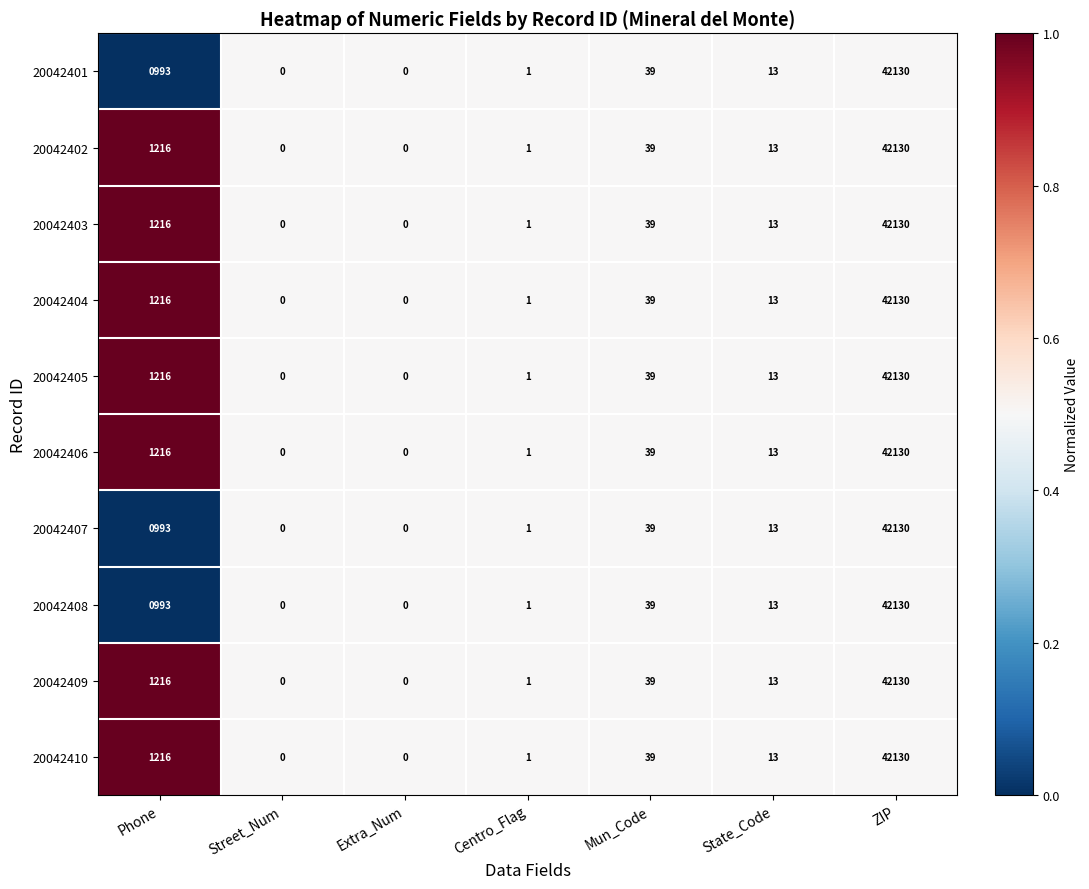

Is it true that 20042406 equals 42130 at ZIP?

True